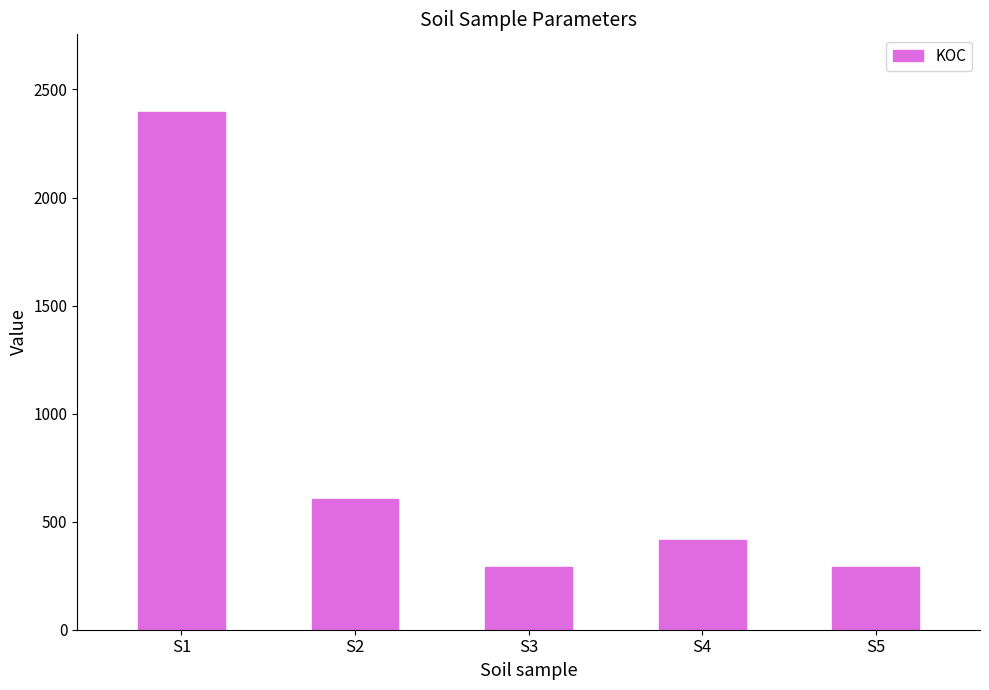

What is the ratio of the value at S1 to the value at S5?

8.3